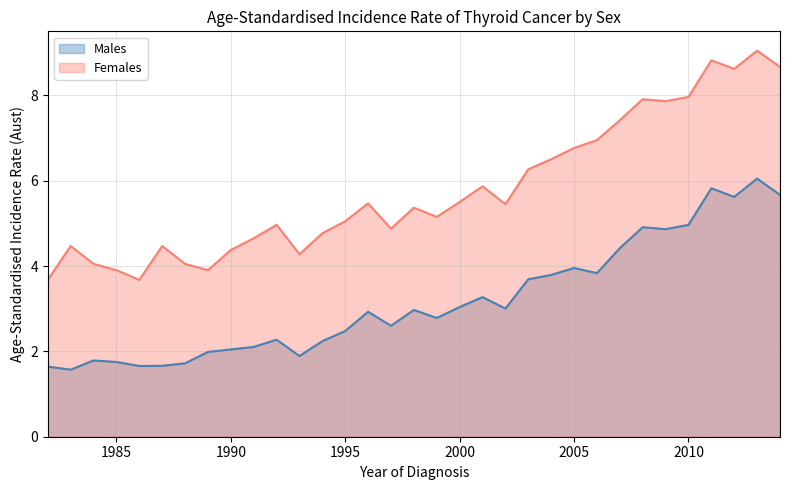

How many lines are shown in the chart?

2